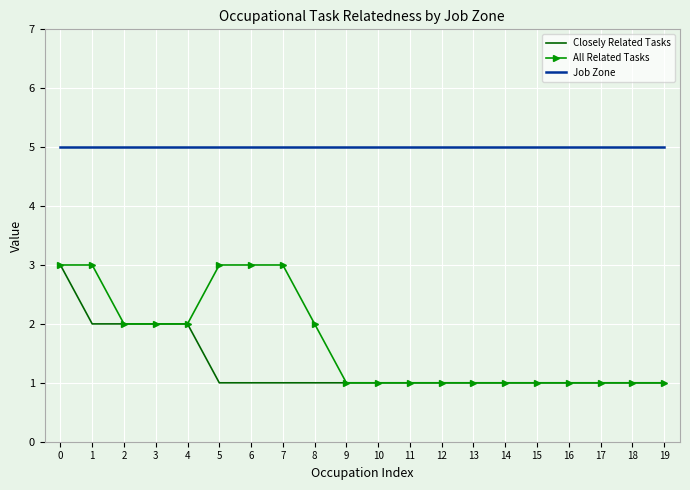

The Closely Related Tasks series shows 2 at 3. True or false?

True